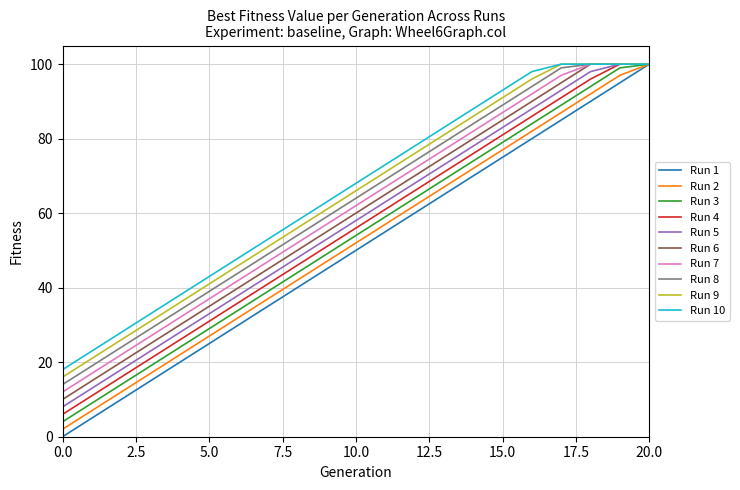

What is the greatest value displayed?

100